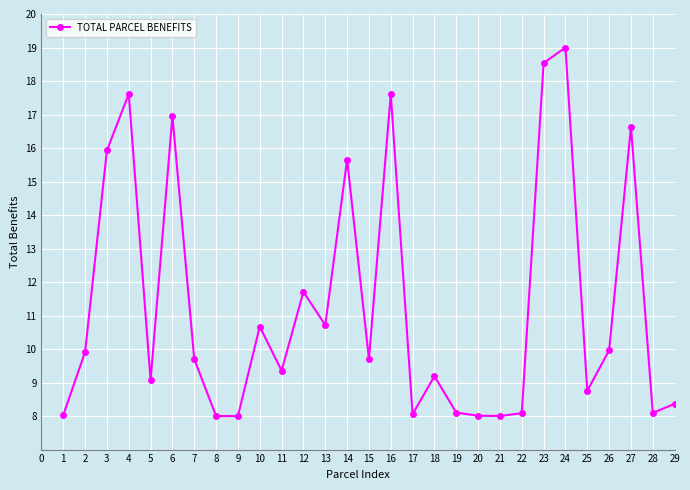

Where is the first local minimum?

5